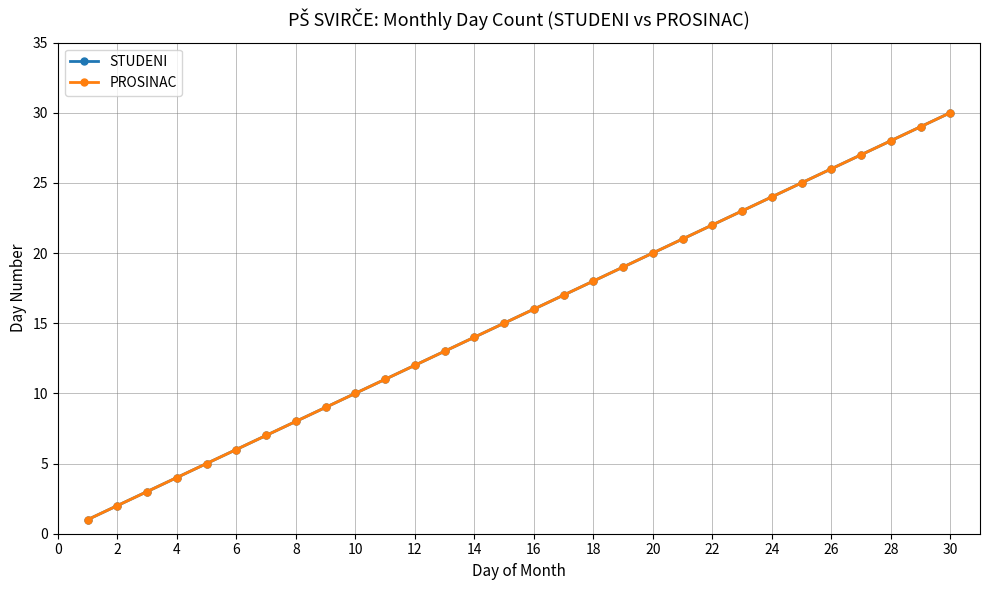

What is the minimum value shown in the chart?

1